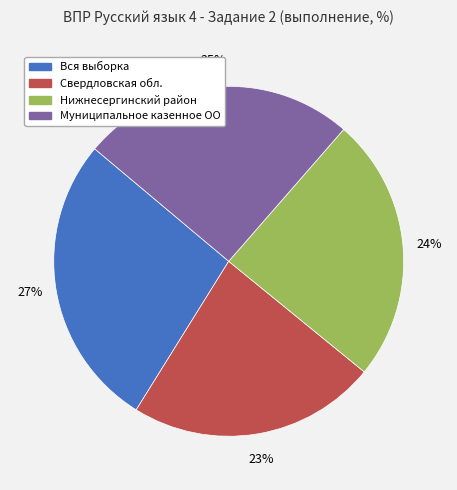

To the nearest percent, what percentage of the pie is Нижнесергинский район?

24%